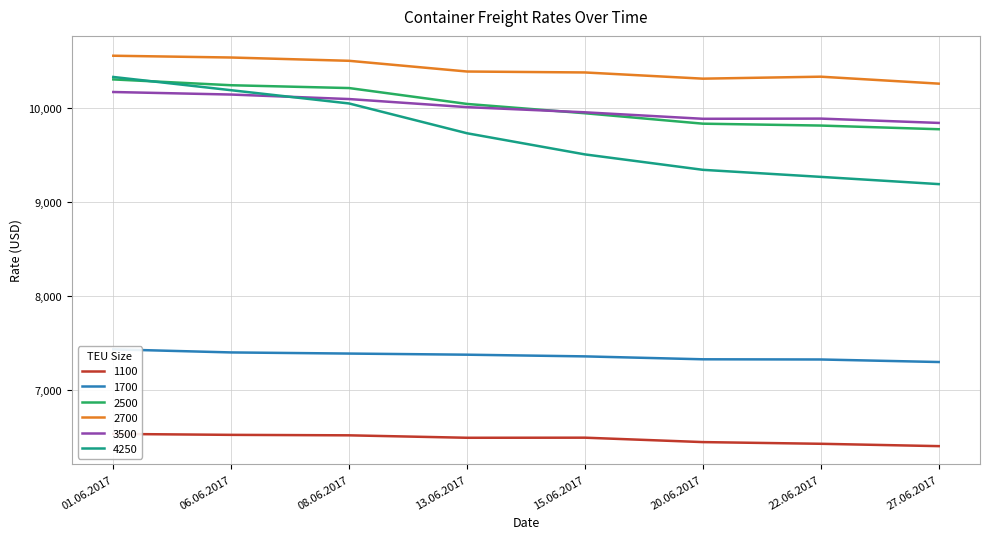

At which category is the sum across all series the highest?

01.06.2017